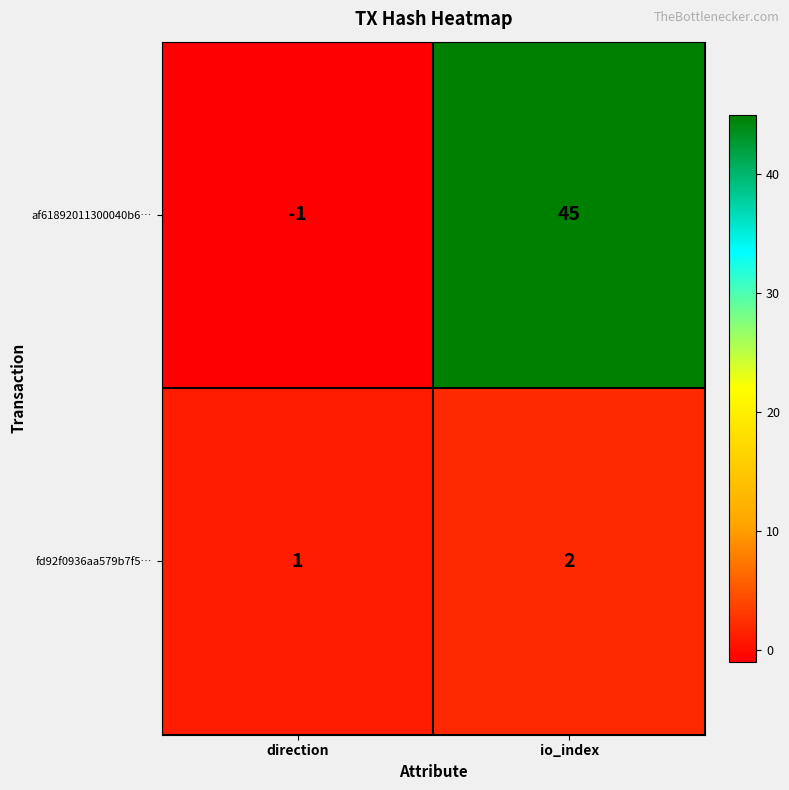

What is the maximum value shown in the chart?

45